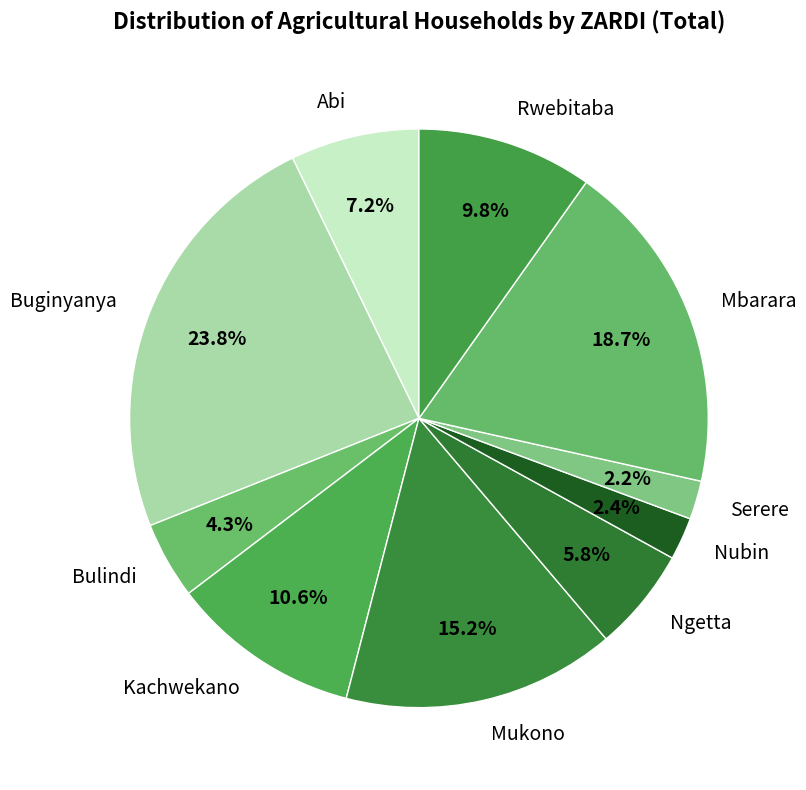

The Mukono slice represents 30% of the pie. True or false?

False